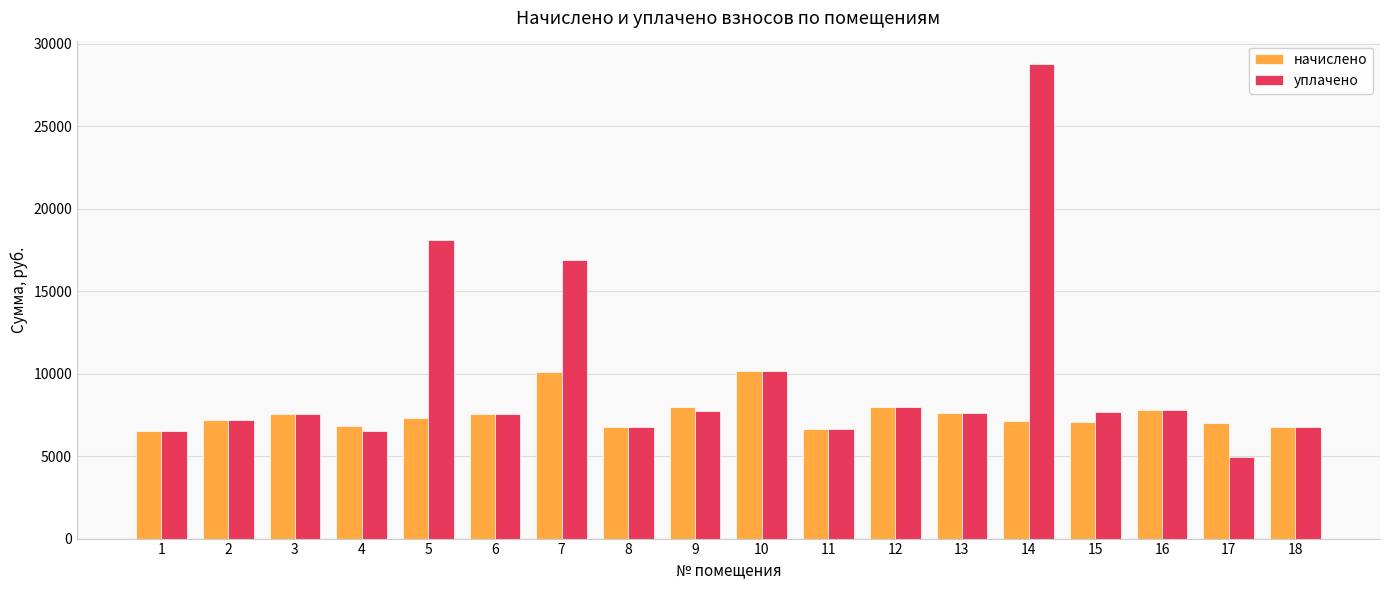

What is the value of the уплачено bar at the 14th from the left?

28753.9